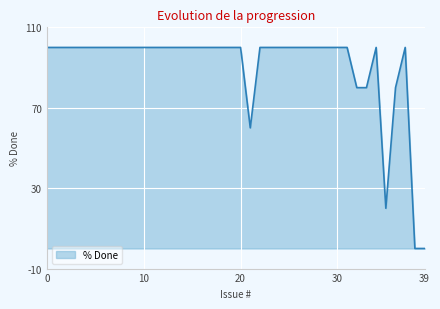

Reading right to left, list all the values displayed in this chart.

0	0	100	80	20	100	80	80	100	100	100	100	100	100	100	100	100	100	60	100	100	100	100	100	100	100	100	100	100	100	100	100	100	100	100	100	100	100	100	100